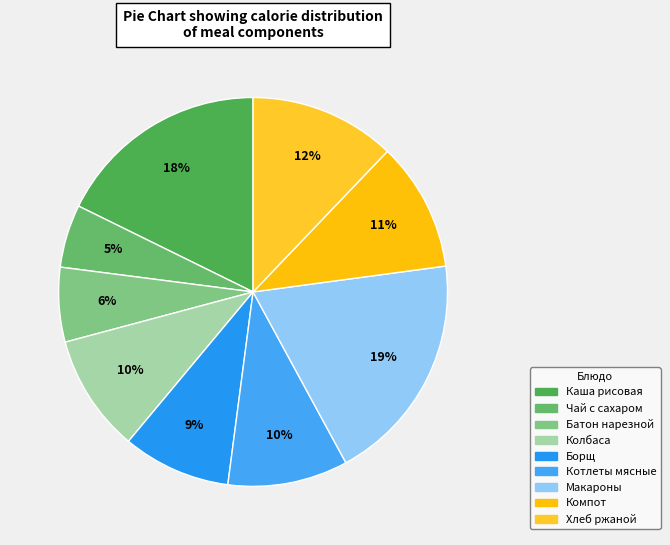

To the nearest percent, what is the average slice percentage?

11%